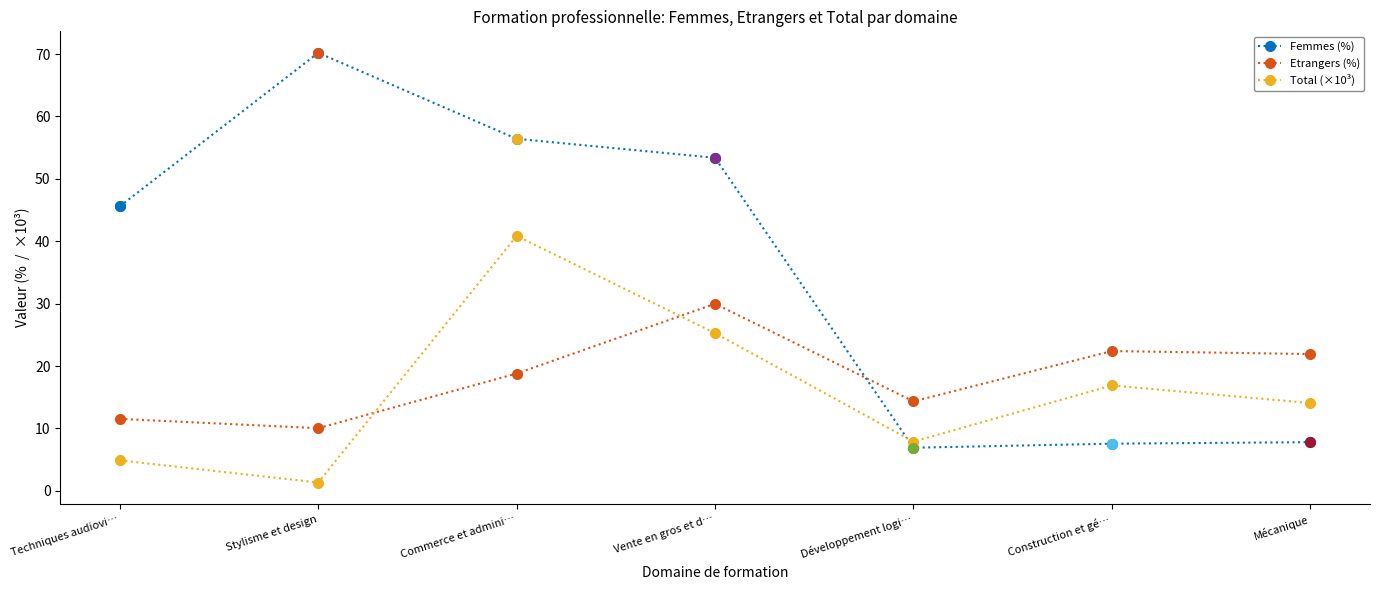

Which series has the largest total across all categories?

Femmes (%)